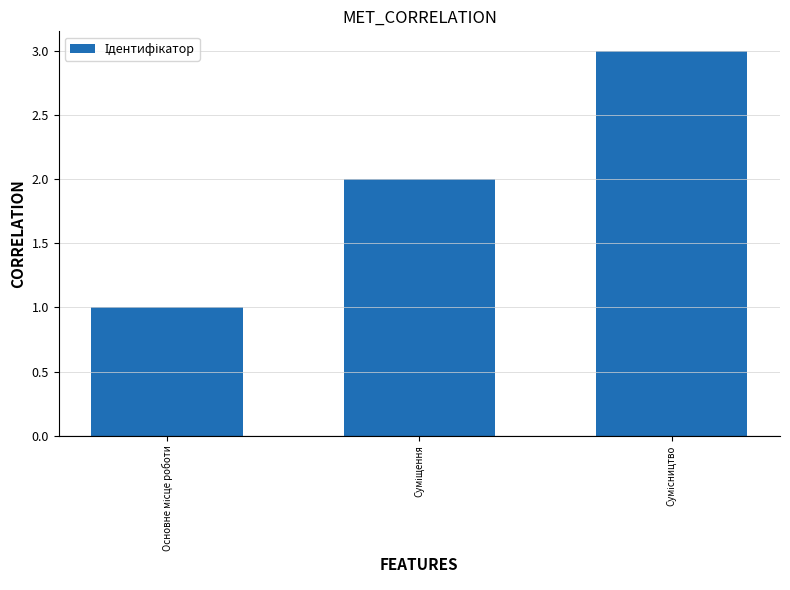

What is the sum of all values?

6